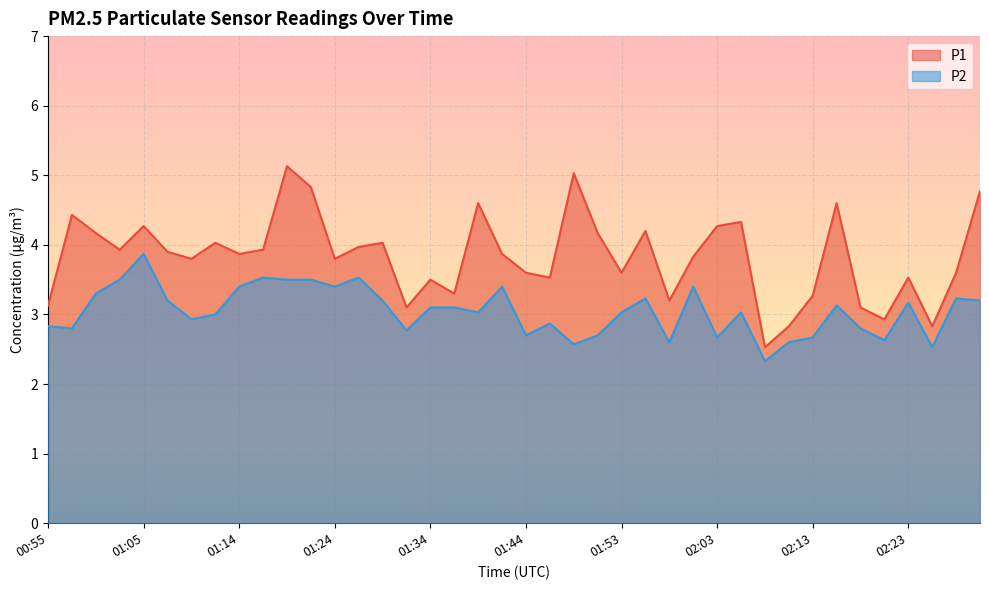

What is the total value across all series at 00:57?

7.2